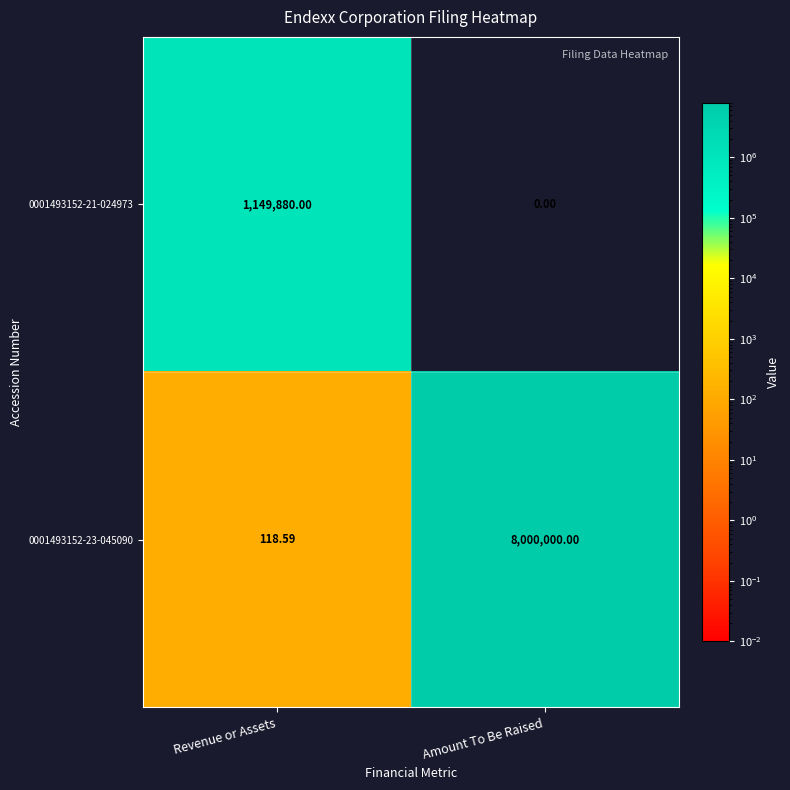

How many categories are shown in the chart?

2